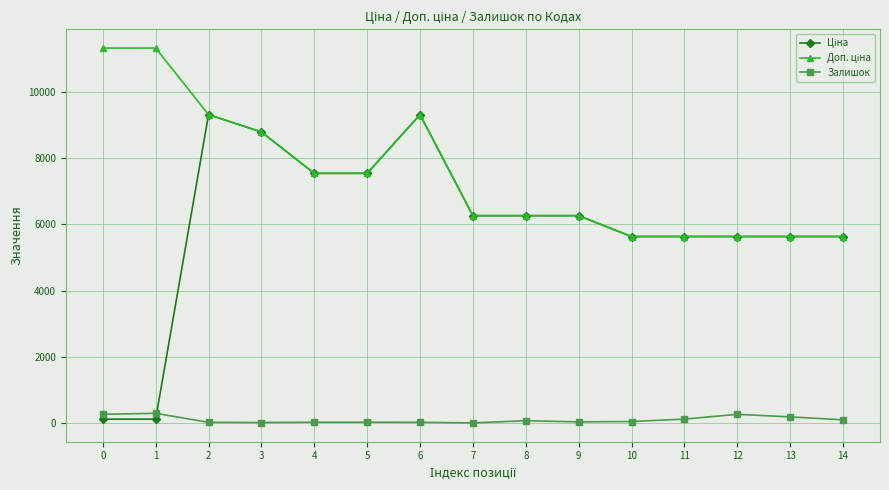

How many lines are shown in the chart?

3